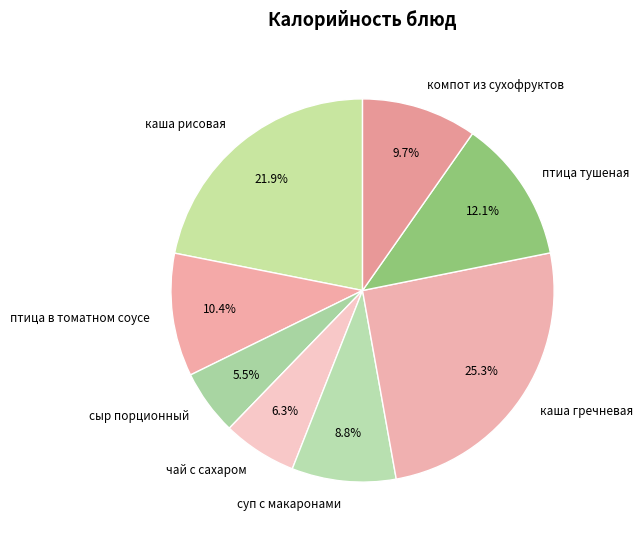

How many slices are in this pie chart?

8